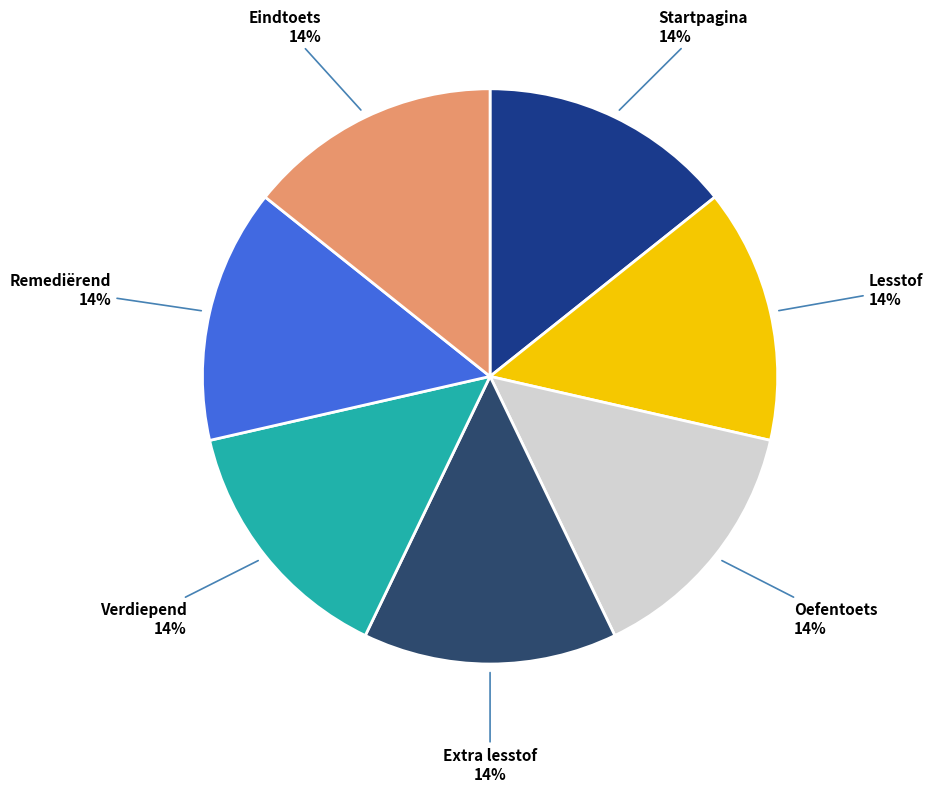

True or false: Remediërend accounts for 20% of the total.

False